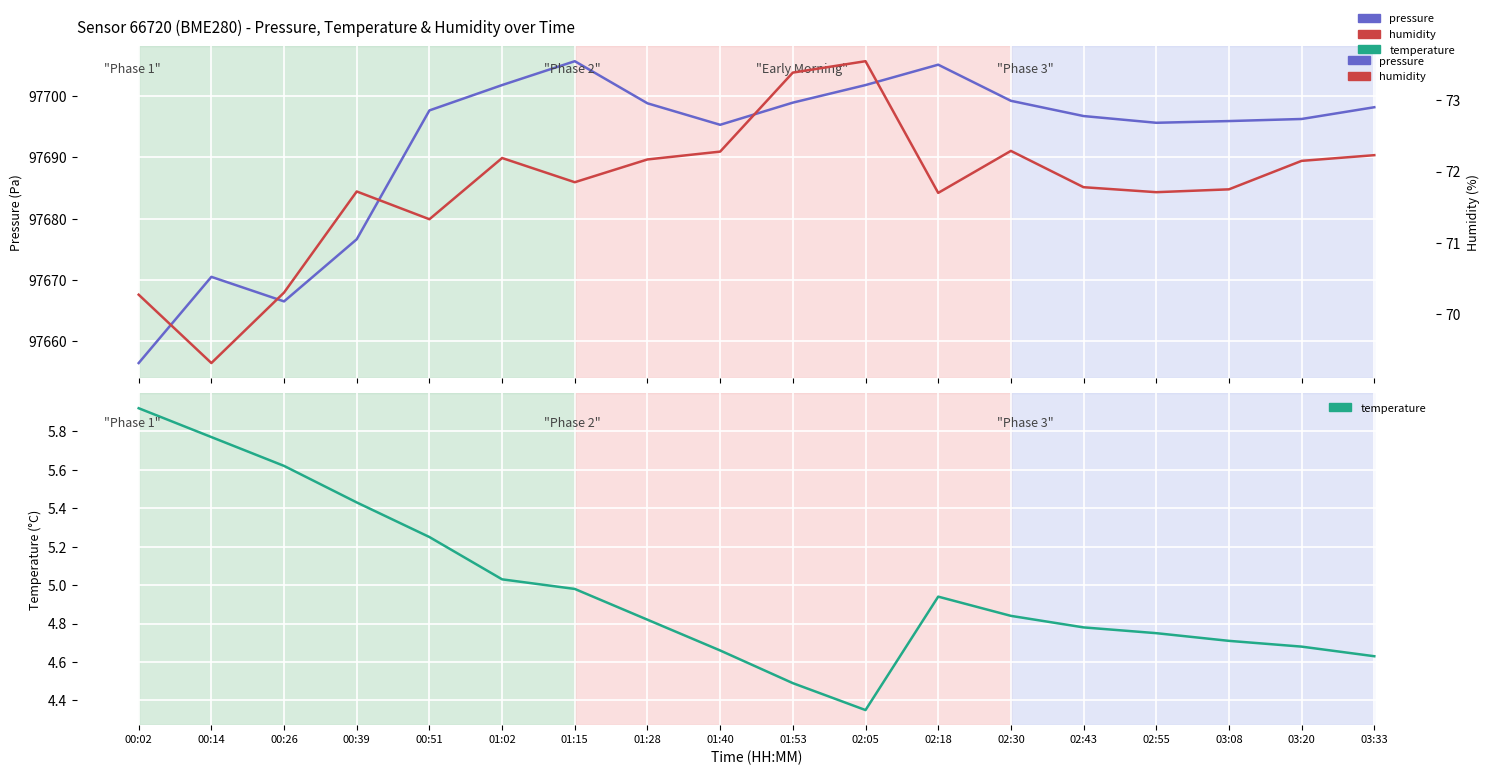

True or false: pressure has a value of 43793.3 at 03:20.

False